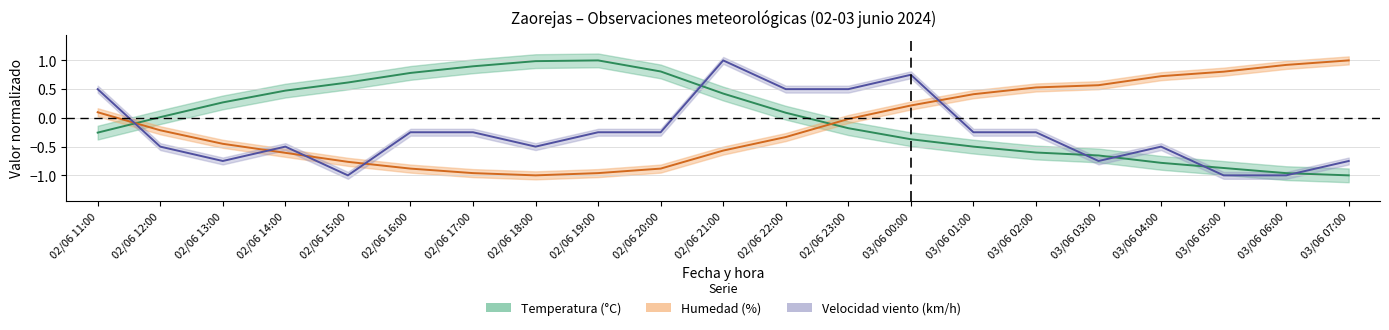

How many categories are shown in the chart?

21